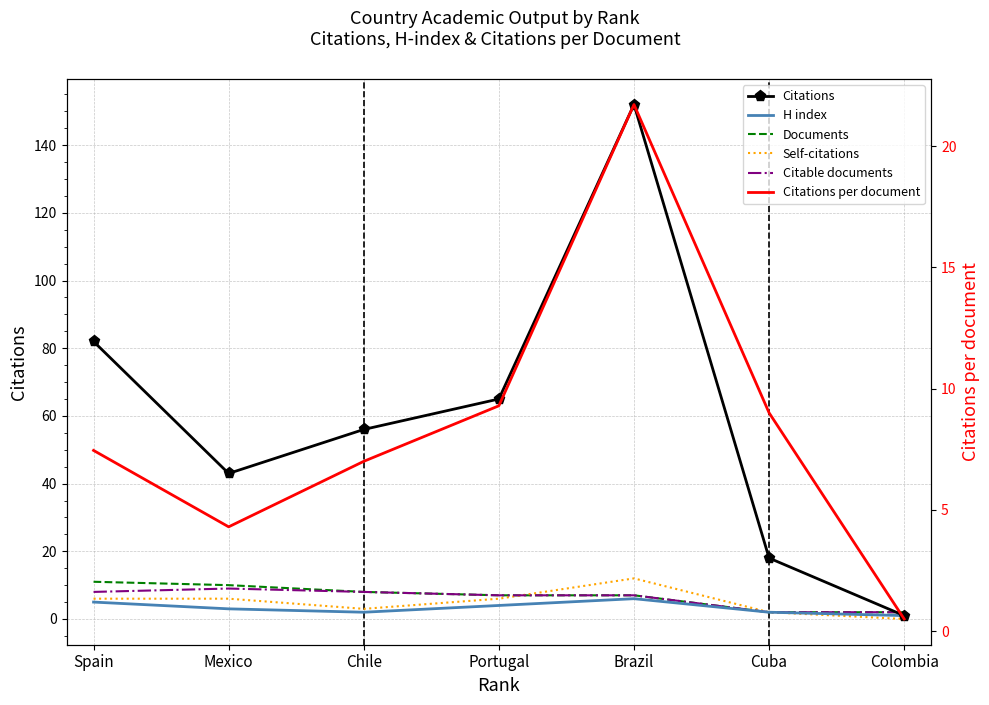

What is the label of the 3rd point from the right?

Brazil